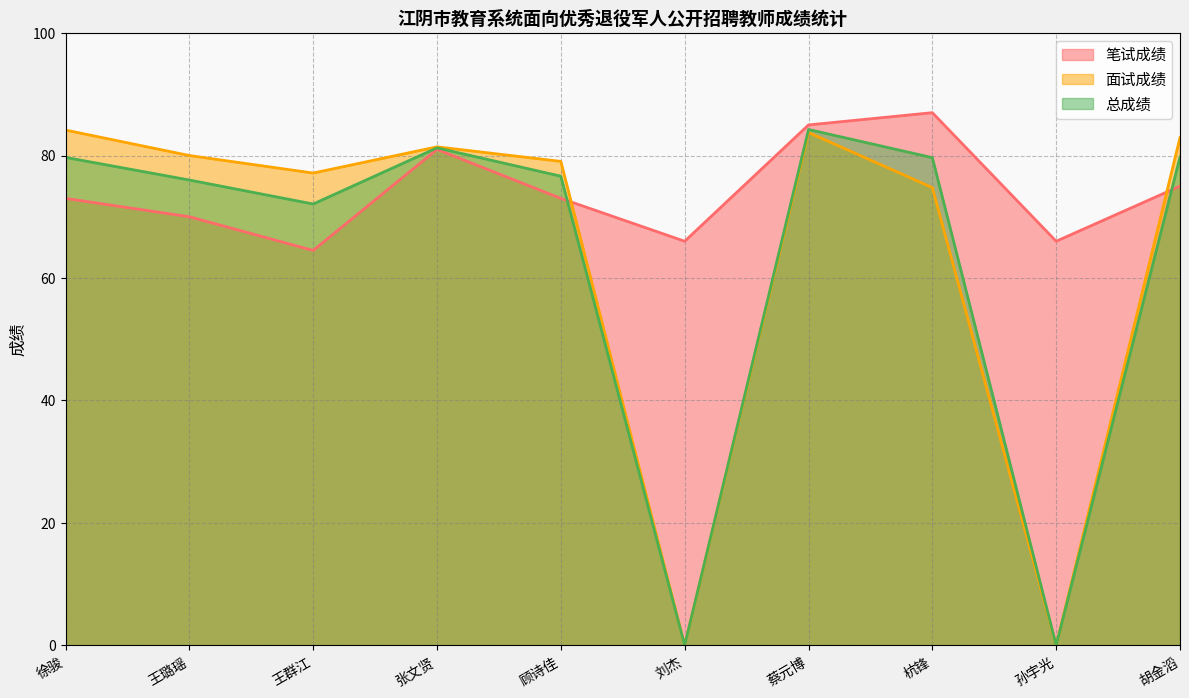

Where do 面试成绩 and 笔试成绩 first cross each other?

顾诗佳 and 刘杰